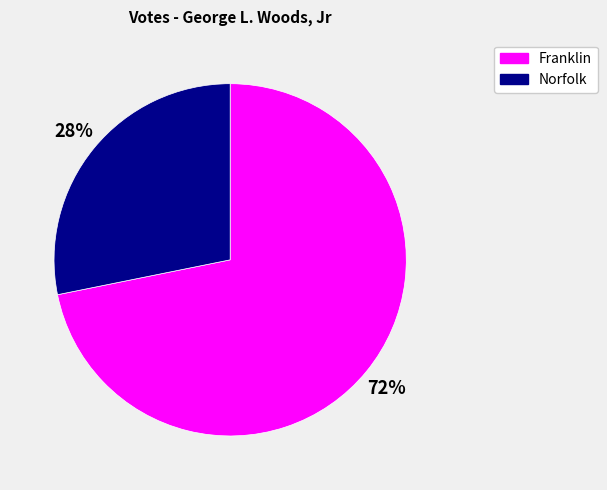

Between Norfolk and Franklin, which is larger?

Franklin